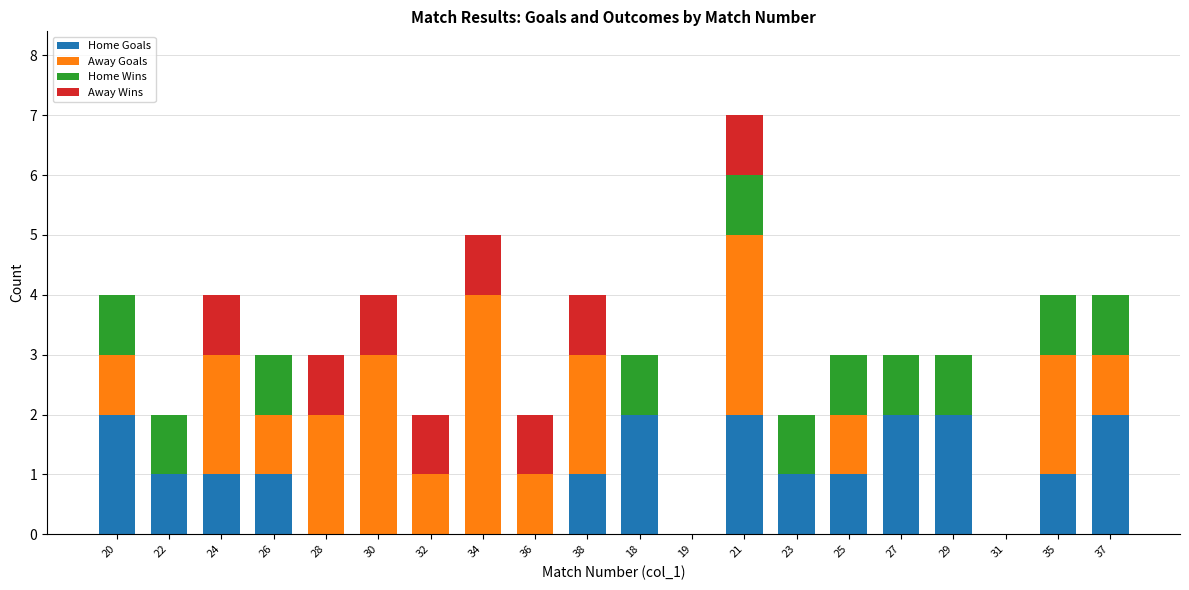

Is it true that Home Goals equals 1 at 27?

False